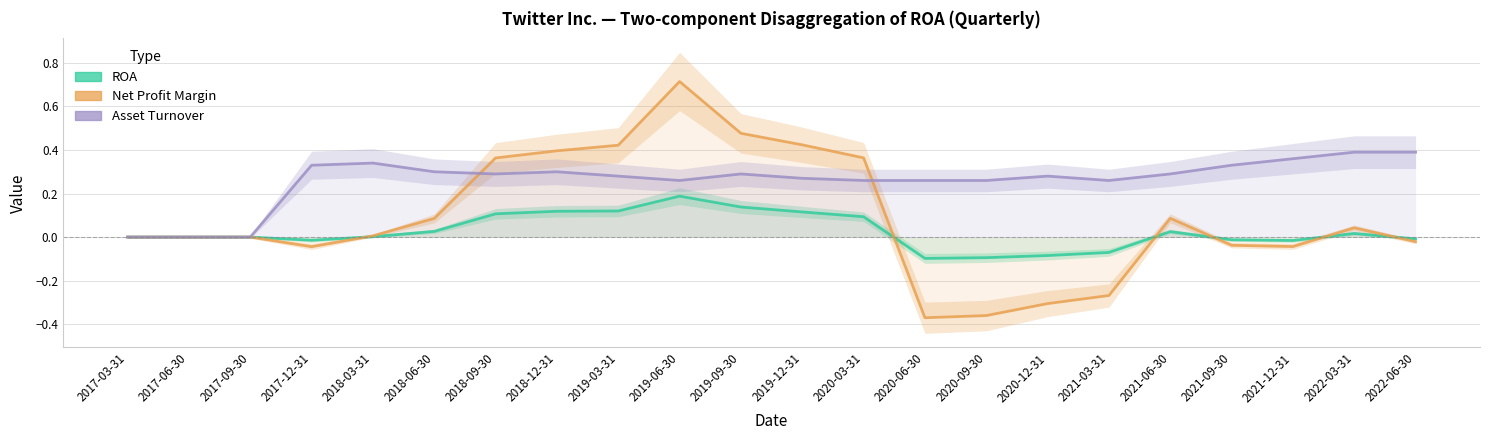

What is the difference between the maximum and second lowest values in the Asset Turnover series?

0.4